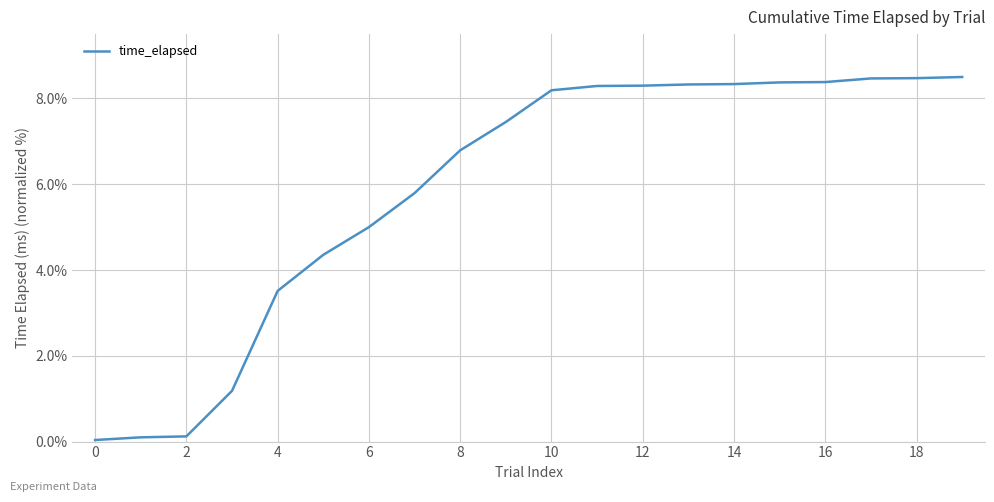

What is the maximum value shown in the chart?

8.5